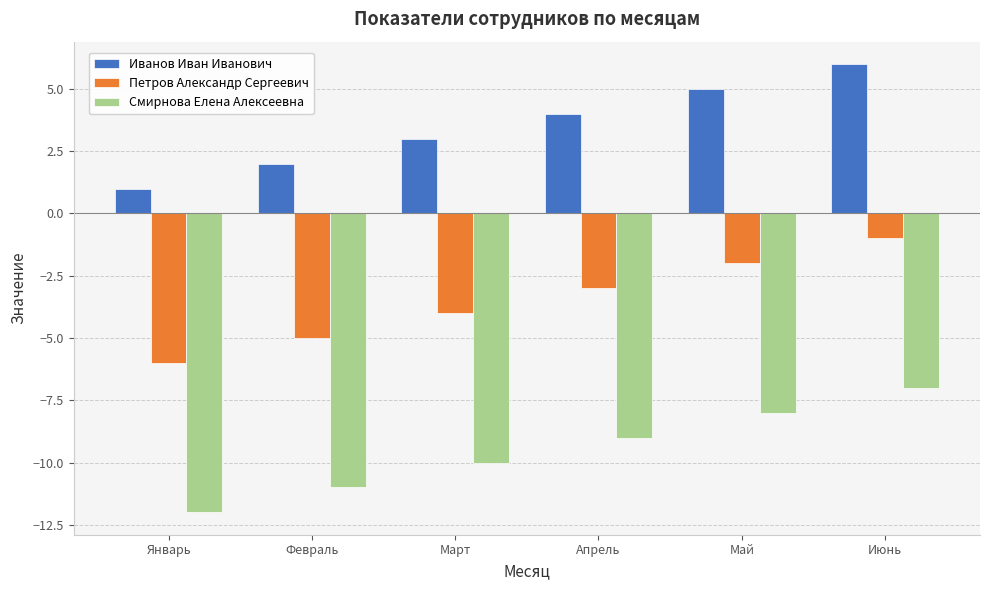

What is the sum of the Иванов Иван Иванович values at Март and Апрель?

7